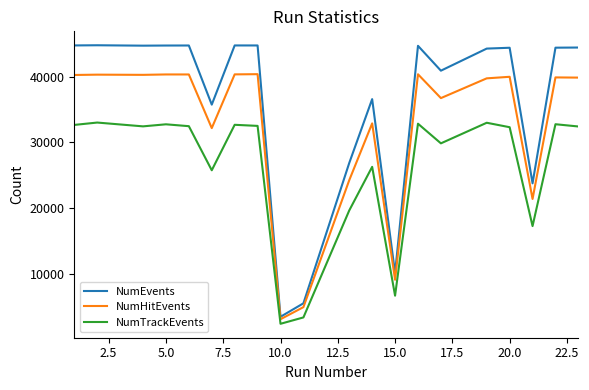

True or false: NumHitEvents and NumTrackEvents cross at least once.

False